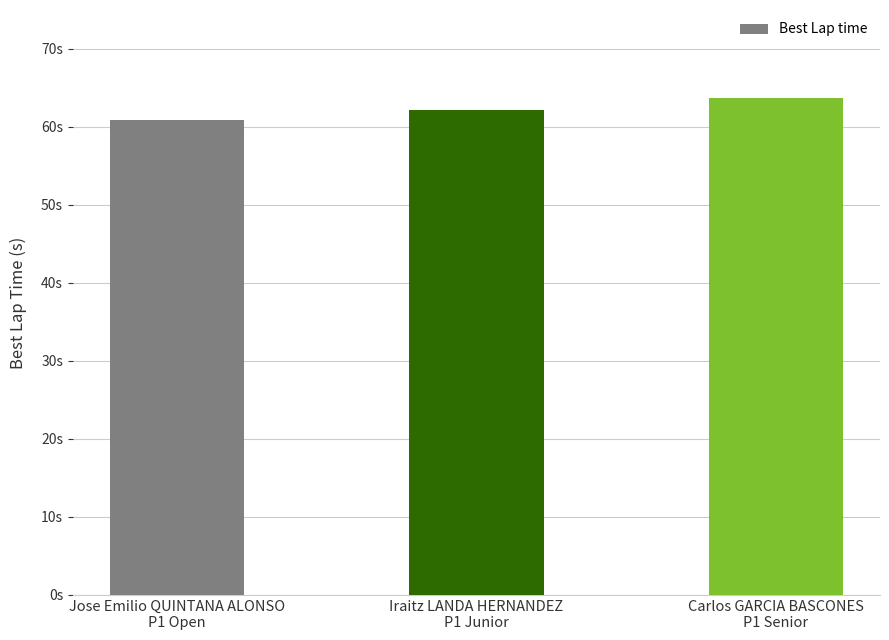

What is the change in value from Iraitz LANDA HERNANDEZ
P1 Junior to Carlos GARCIA BASCONES
P1 Senior?

+1.5